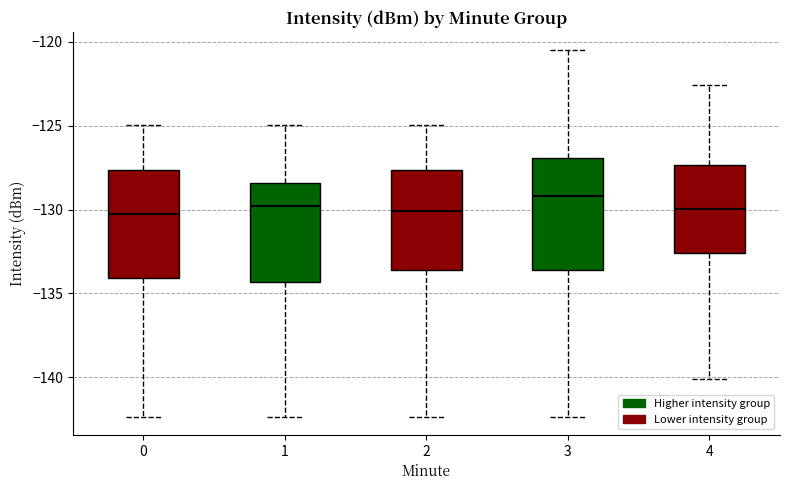

Reading left to right, read every box against the y-axis: the position of its median line, the range the box covers, and the ends of its whiskers. The values are not printed on the chart, so give them approximately, as read against the axis.

0: median -130.5, box -134.0 to -127.5, whiskers -142.5 to -125.0
1: median -130.0, box -134.5 to -128.5, whiskers -142.5 to -125.0
2: median -130.0, box -133.5 to -127.5, whiskers -142.5 to -125.0
3: median -129.0, box -133.5 to -127.0, whiskers -142.5 to -120.5
4: median -130.0, box -132.5 to -127.5, whiskers -140.0 to -122.5